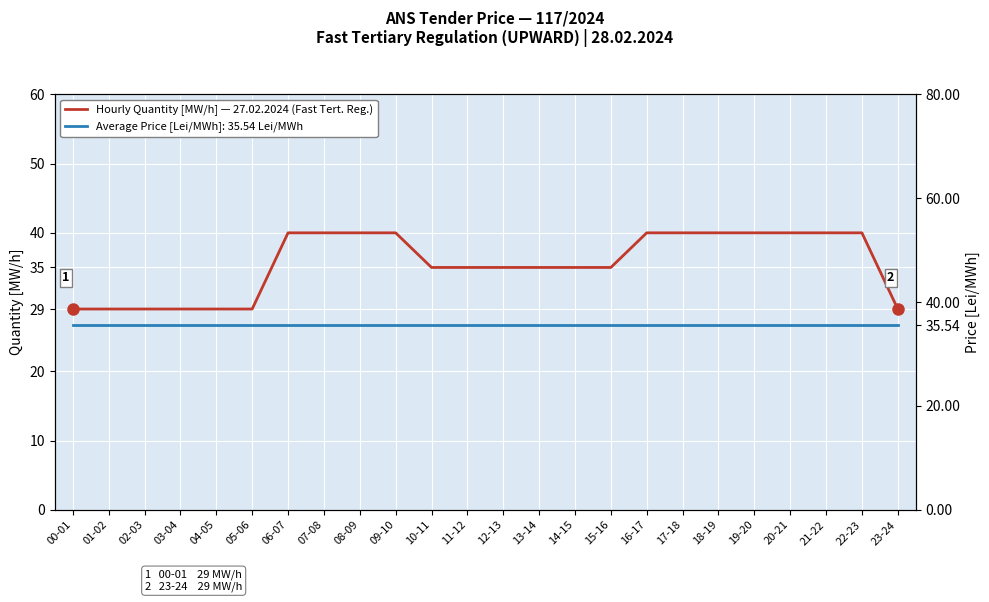

What is the label of the 19th point from the left?

18-19